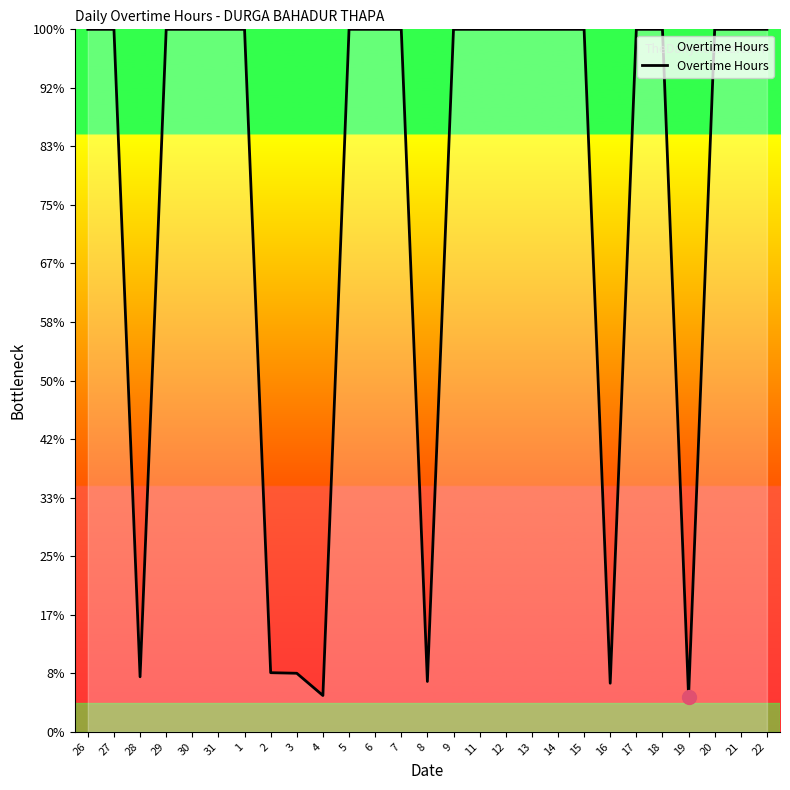

Does the chart have visible grid lines?

No